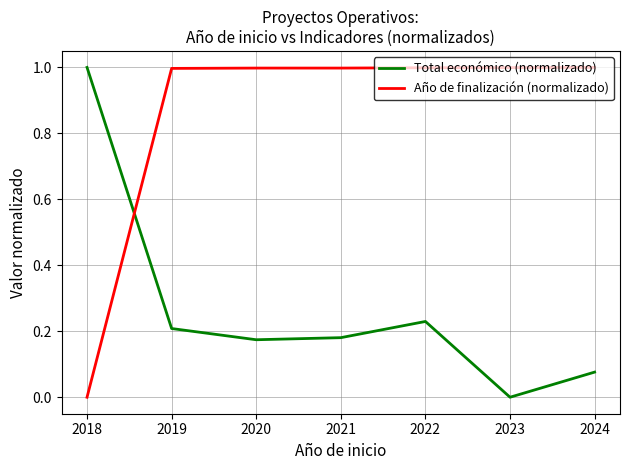

What is the maximum value shown in the chart?

1.0